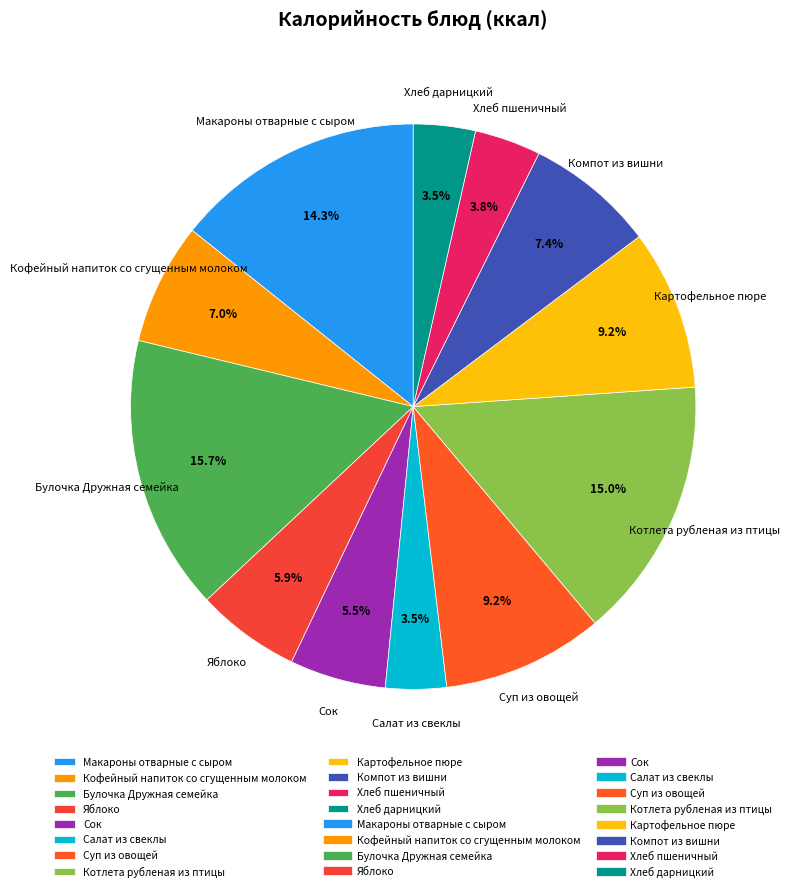

Combined, do Макароны отварные с сыром and Кофейный напиток со сгущенным молоком account for over 50%?

No